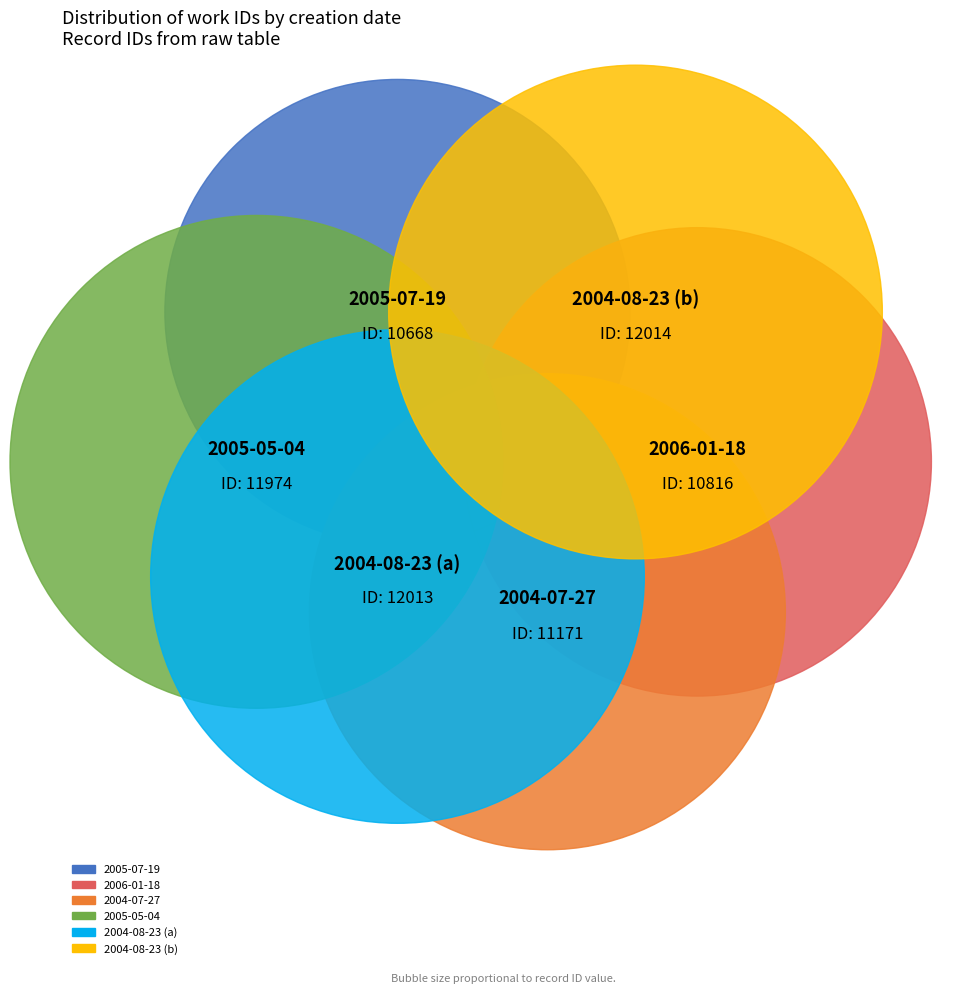

To the nearest percent, what is the difference between the 2004-08-23 (b) and 2006-01-18 slice percentages?

2%